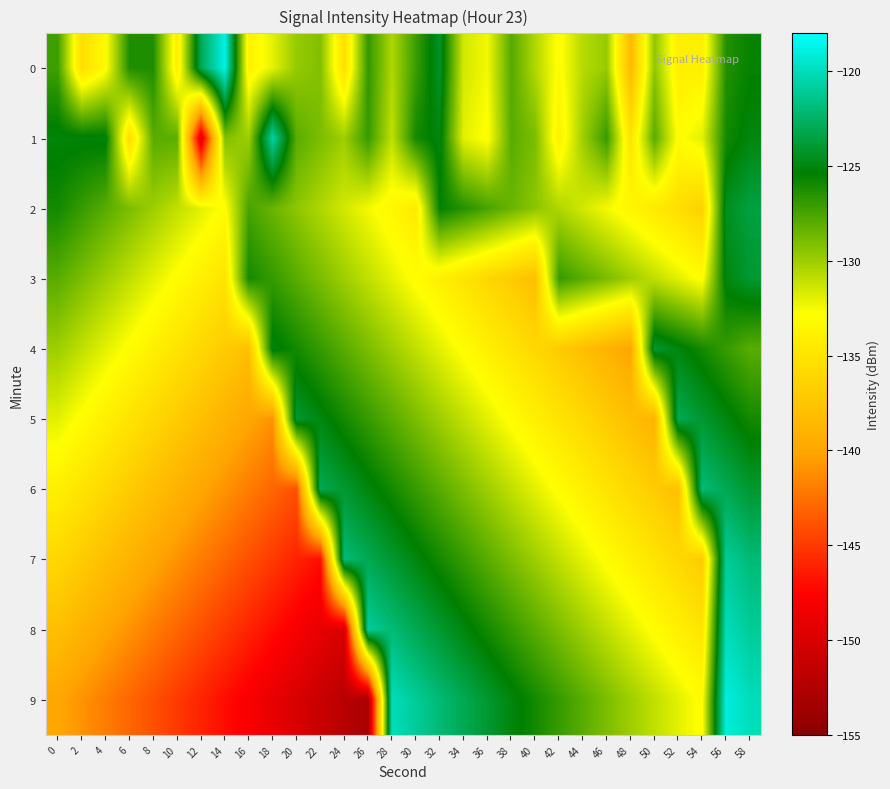

Between 28 and 18, which is larger?

28